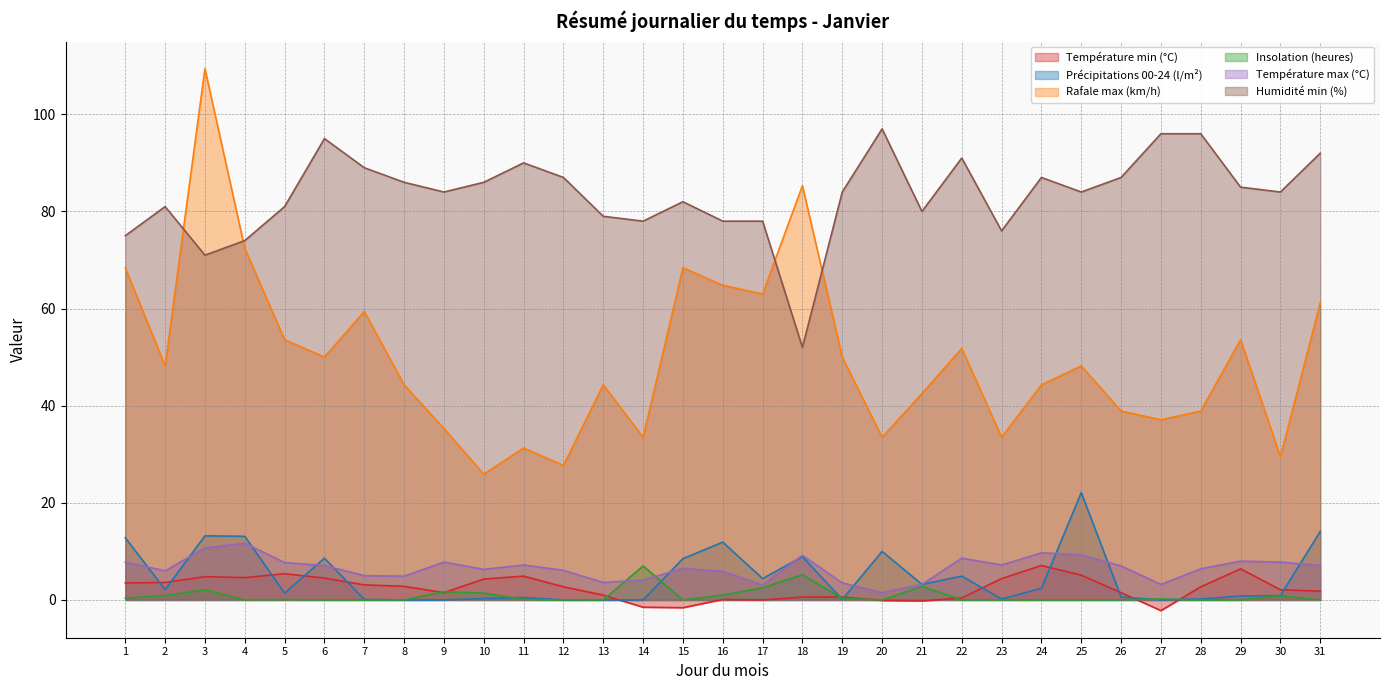

Between which two adjacent categories do Rafale max (km/h) and Humidité min (%) first intersect?

2 and 3